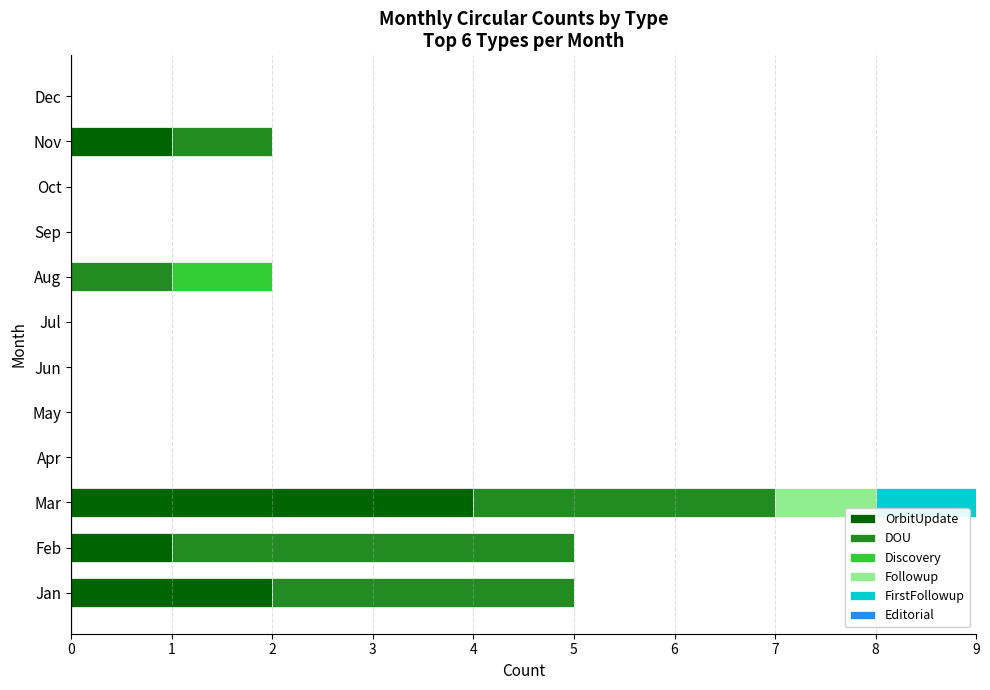

At which category is the sum across all series the highest?

Mar